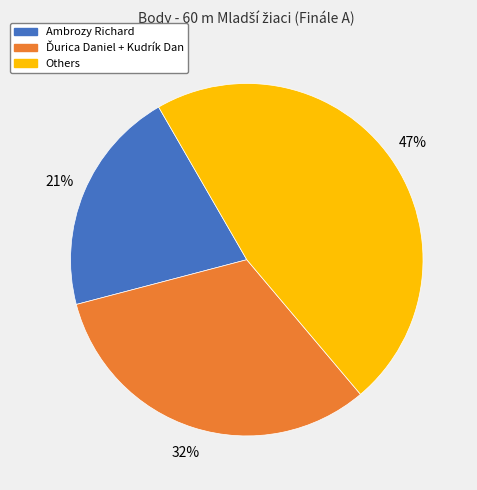

Is there a majority slice in this chart?

No